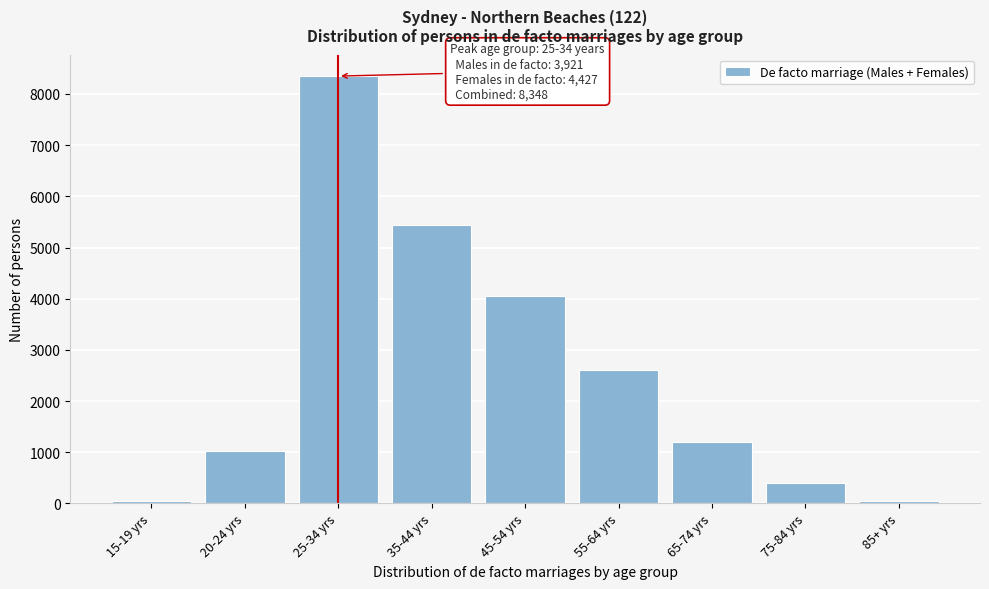

Which has a higher value, 35-44 yrs or 75-84 yrs?

35-44 yrs